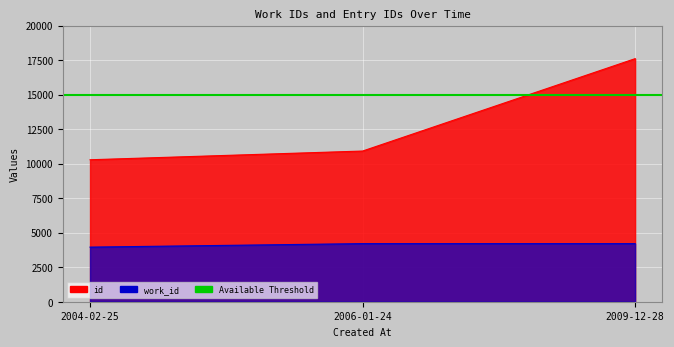

Reading left to right, list all the values displayed in this chart.

id: 2004-02-25=10281	2006-01-24=10912	2009-12-28=17603
work_id: 2004-02-25=3954	2006-01-24=4208	2009-12-28=4208